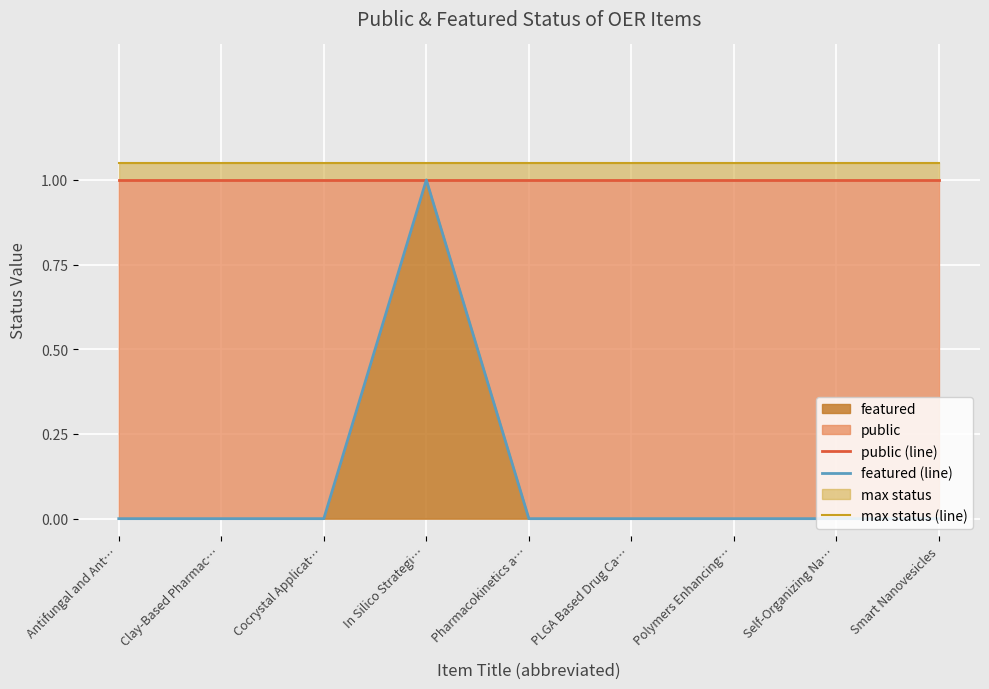

The value of max status (line) at PLGA Based Drug Ca… is 0.5. True or false?

False